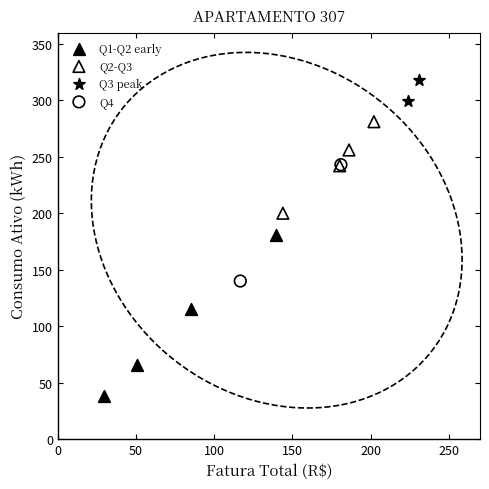

Which series contains the highest Y value?

Q3 peak